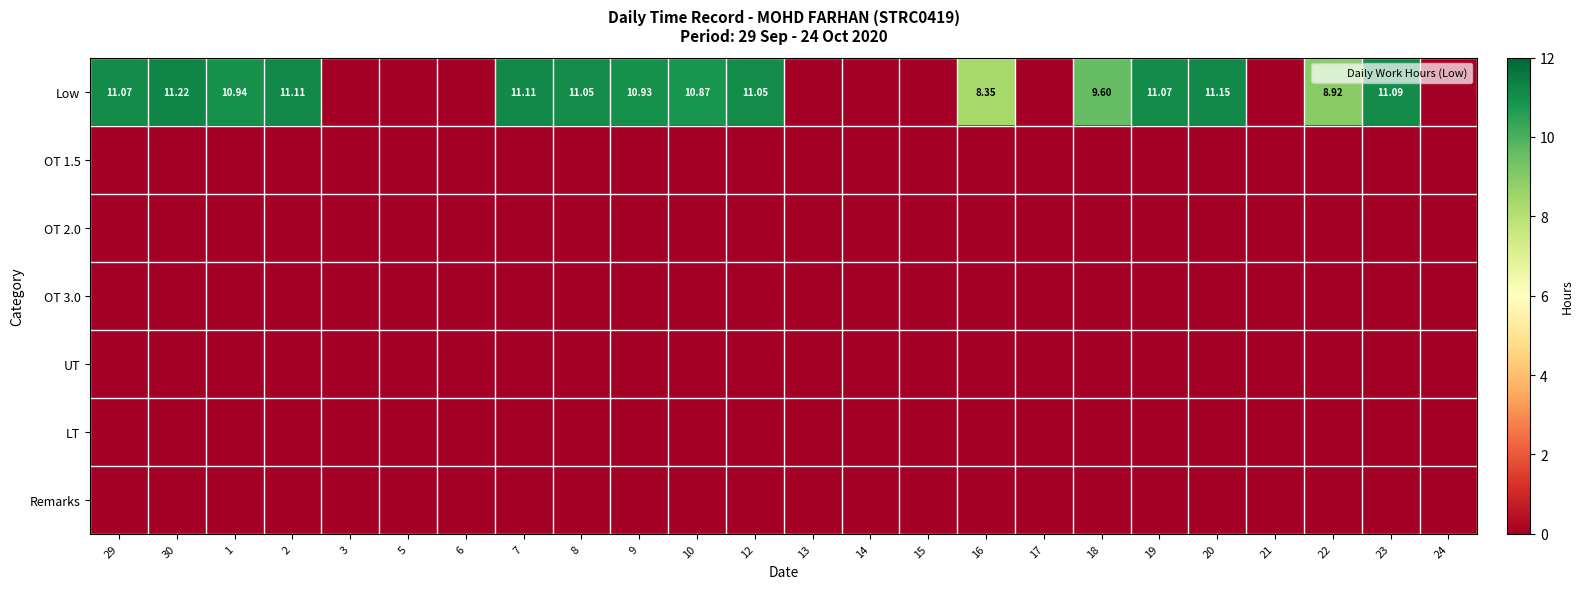

Which series has the largest range (max minus min)?

Low